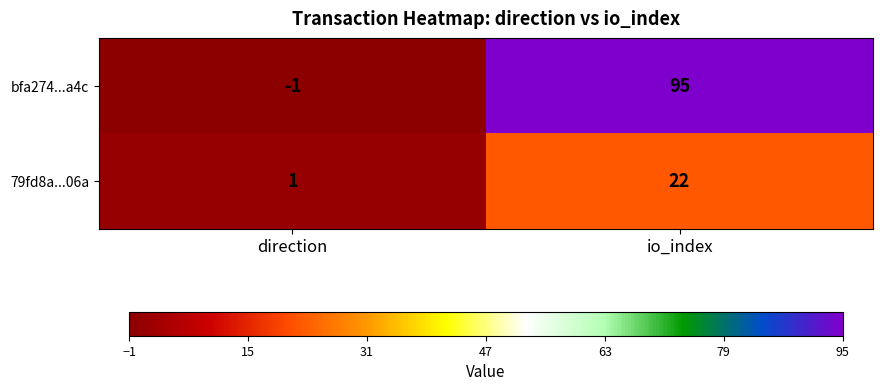

What is the greatest value displayed?

95